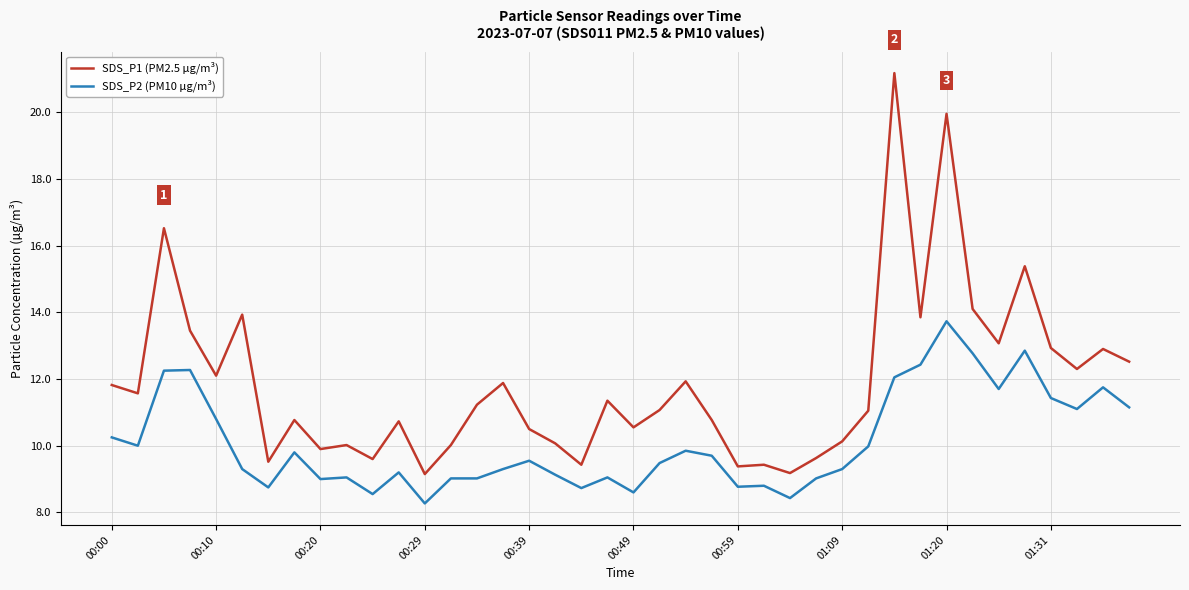

What is the minimum value shown in the chart?

8.3